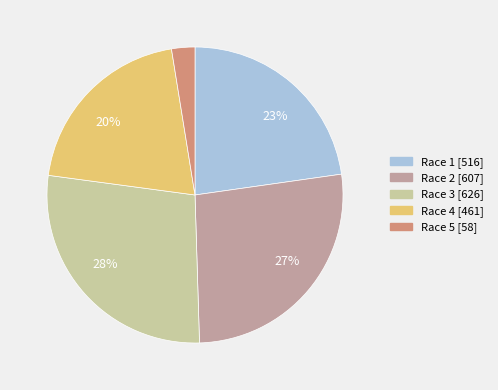

Is there a majority slice in this chart?

No